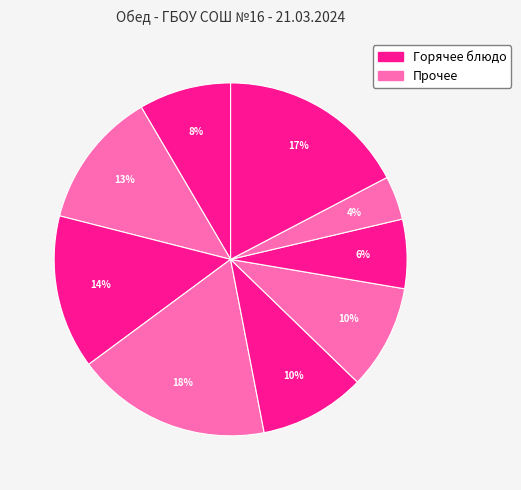

Does any single category account for the majority?

No